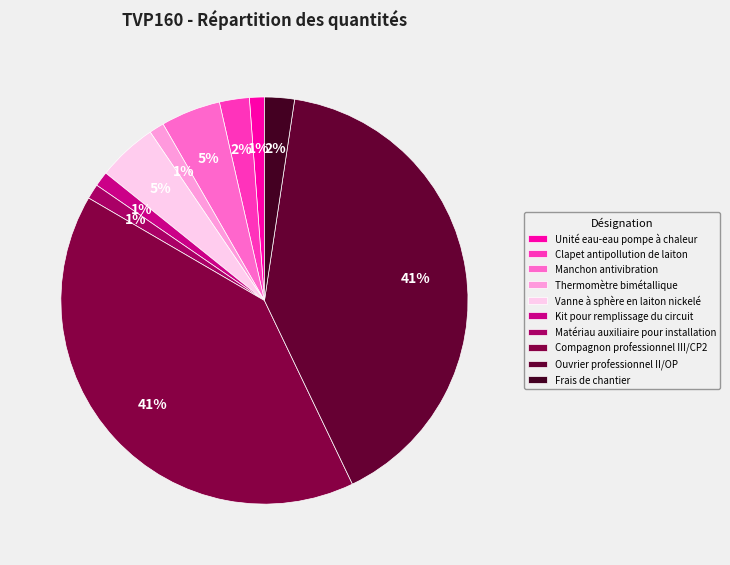

Does Unité eau-eau pompe à chaleur account for over 50% of the chart?

No